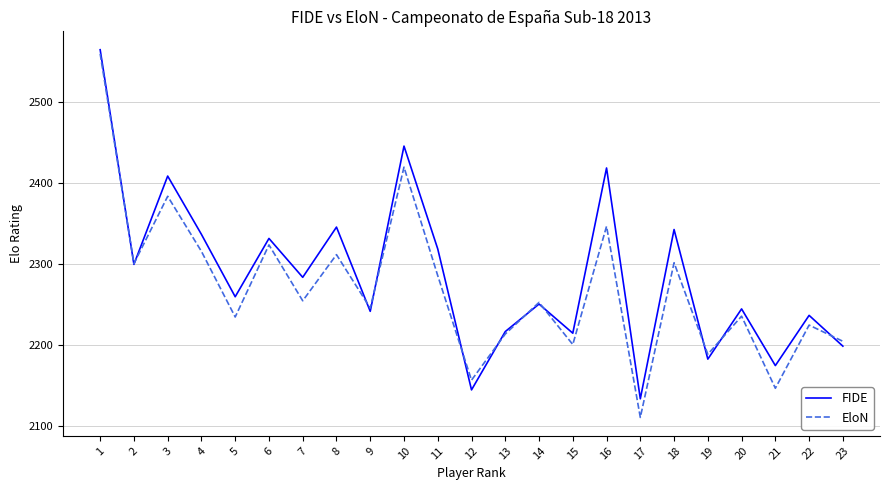

Read the FIDE value at 7.

2283